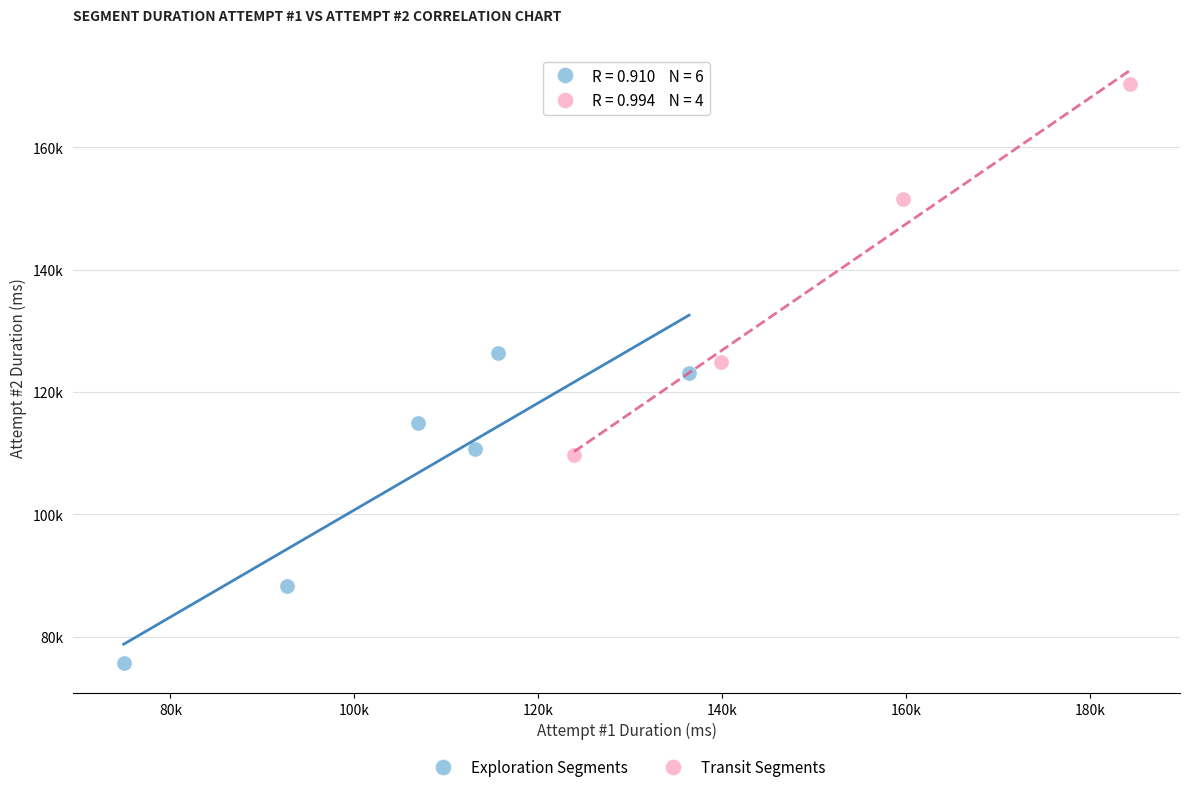

Which series has the largest Y range (max minus min)?

Transit Segments